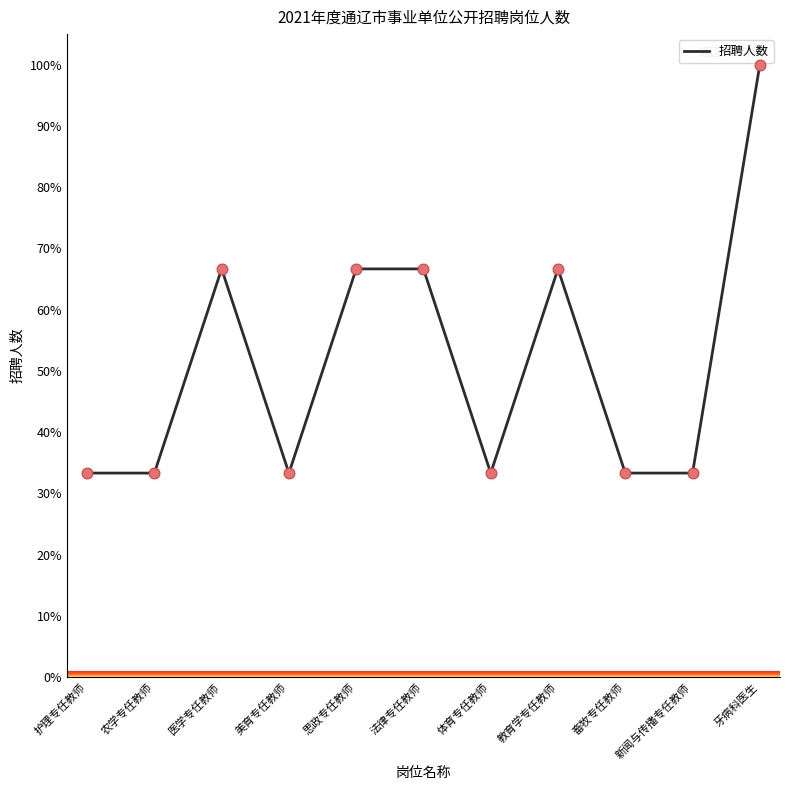

Approximately how many times larger is the value at 农学专任教师 compared to 美育专任教师?

1.0